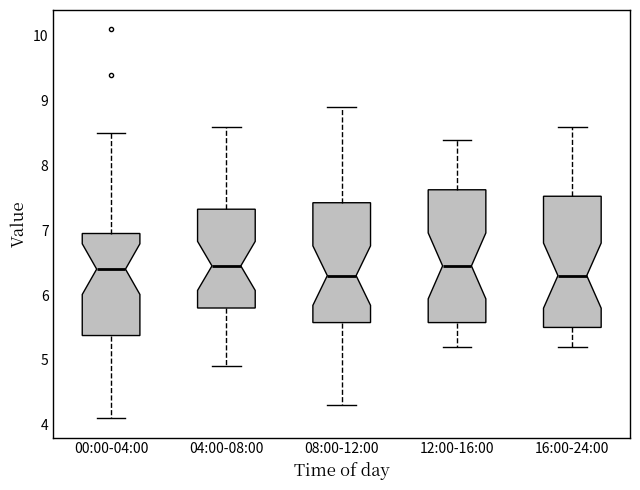

Reading left to right, read every box against the y-axis: the position of its median line, the range the box covers, and the ends of its whiskers. The values are not printed on the chart, so give them approximately, as read against the axis.

00:00-04:00: median 6.4, box 5.4 to 7.0, whiskers 4.1 to 8.5
04:00-08:00: median 6.5, box 5.8 to 7.3, whiskers 4.9 to 8.6
08:00-12:00: median 6.3, box 5.6 to 7.4, whiskers 4.3 to 8.9
12:00-16:00: median 6.5, box 5.6 to 7.6, whiskers 5.2 to 8.4
16:00-24:00: median 6.3, box 5.5 to 7.5, whiskers 5.2 to 8.6